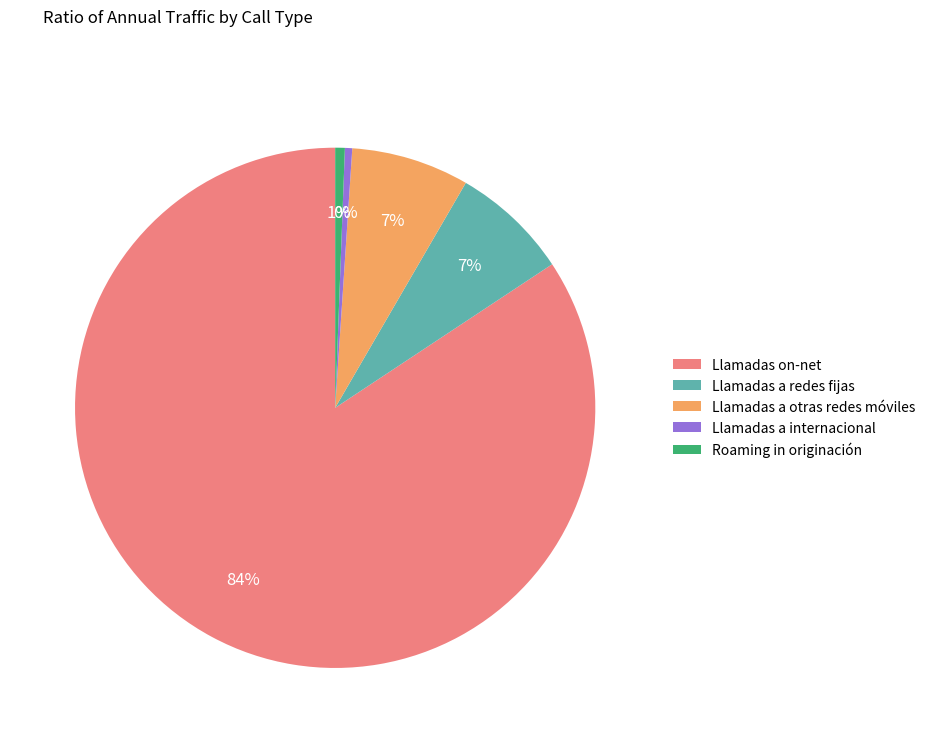

How many slices are in this pie chart?

5